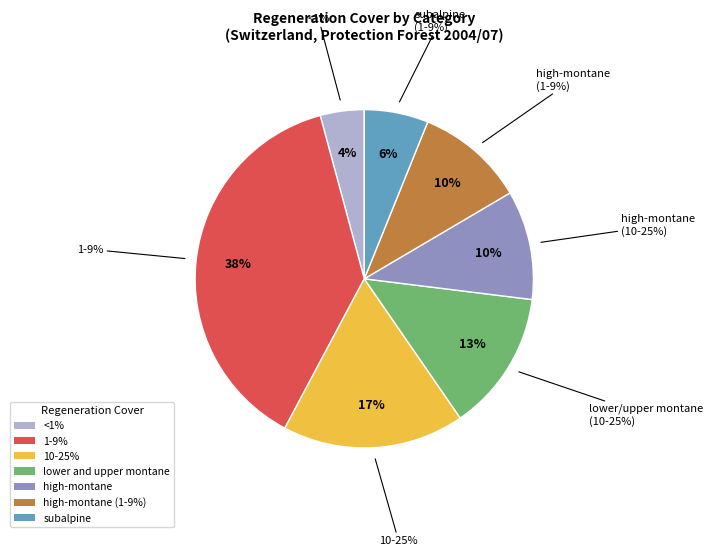

To the nearest percent, what is the combined percentage of 10-25% and 1-9%?

55%